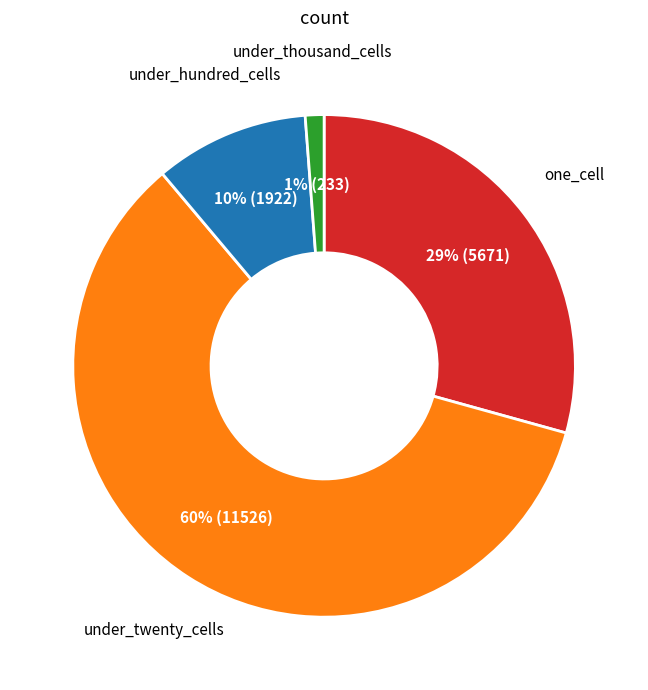

To the nearest percent, what is the average slice percentage?

25%